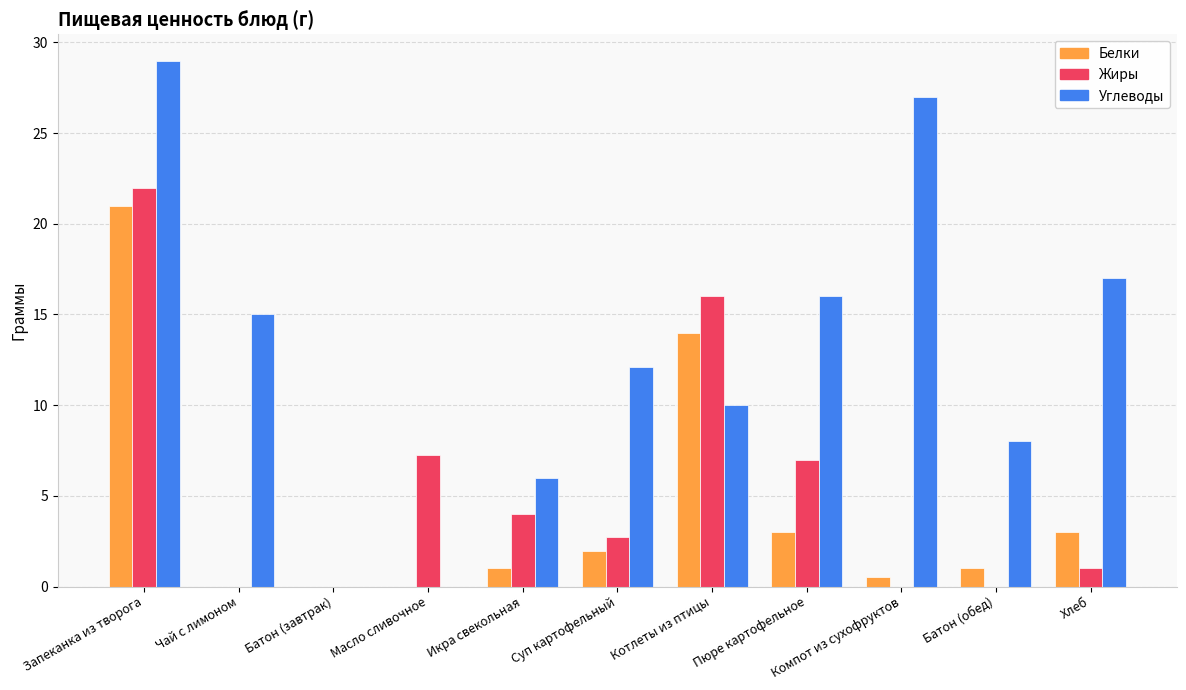

The value of Белки at Пюре картофельное is 1.4. True or false?

False